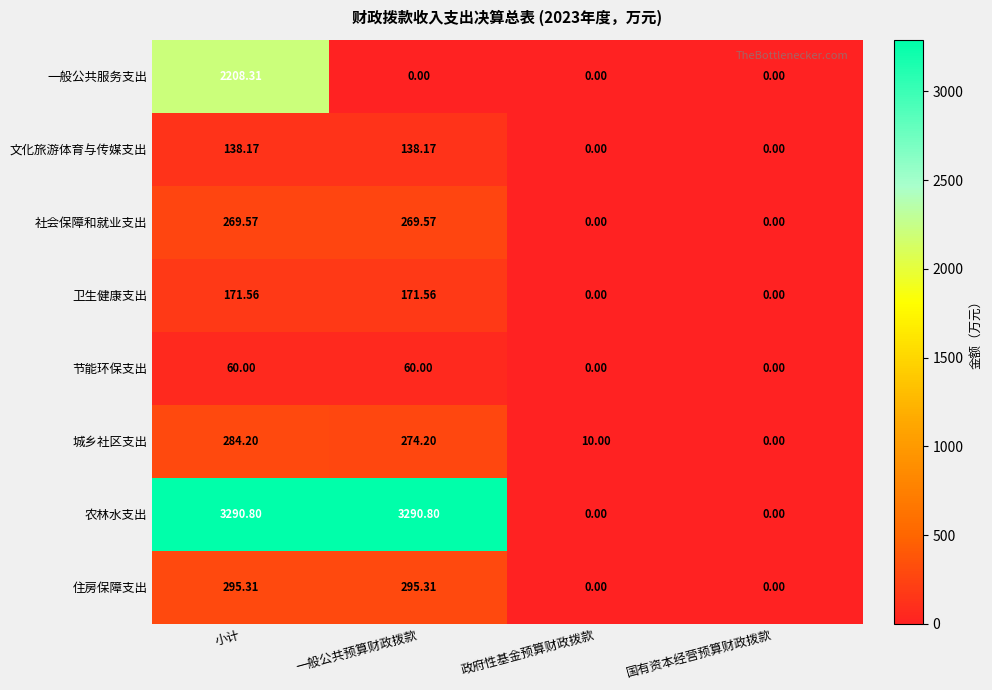

Which series changed the most between 一般公共预算财政拨款 and 国有资本经营预算财政拨款?

农林水支出